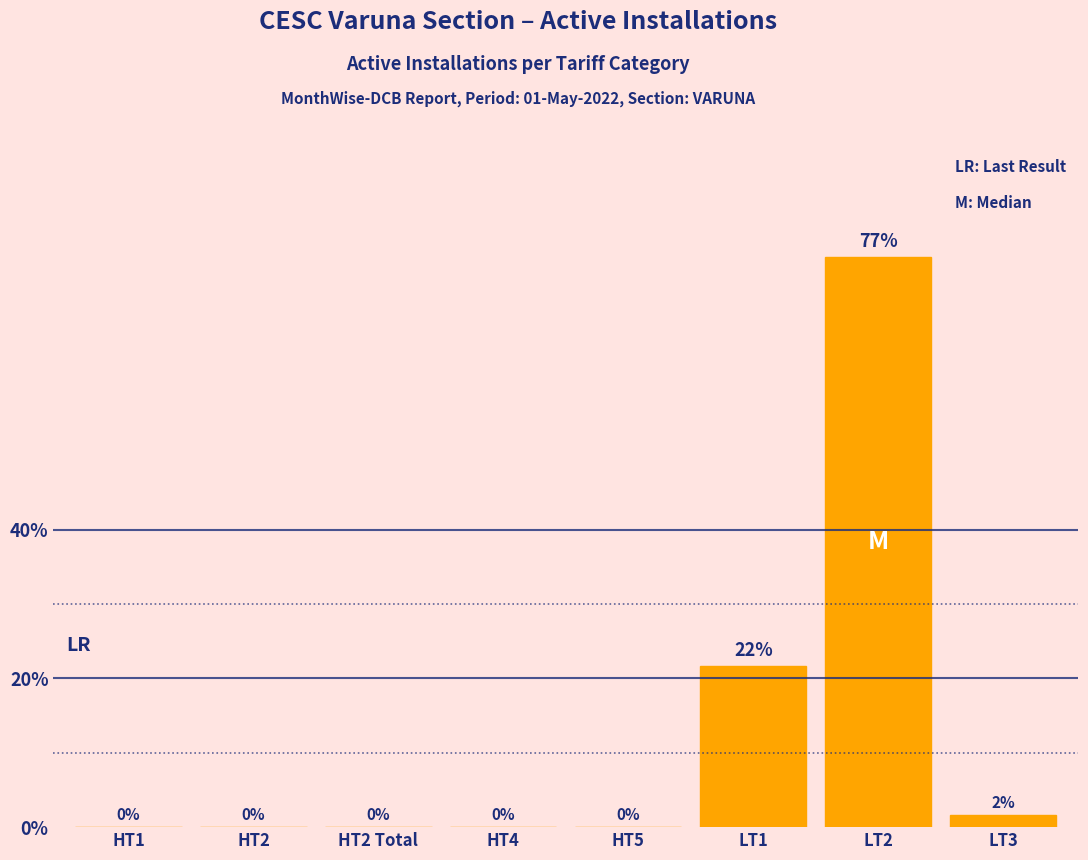

Which label corresponds to the largest value in the chart?

LT2